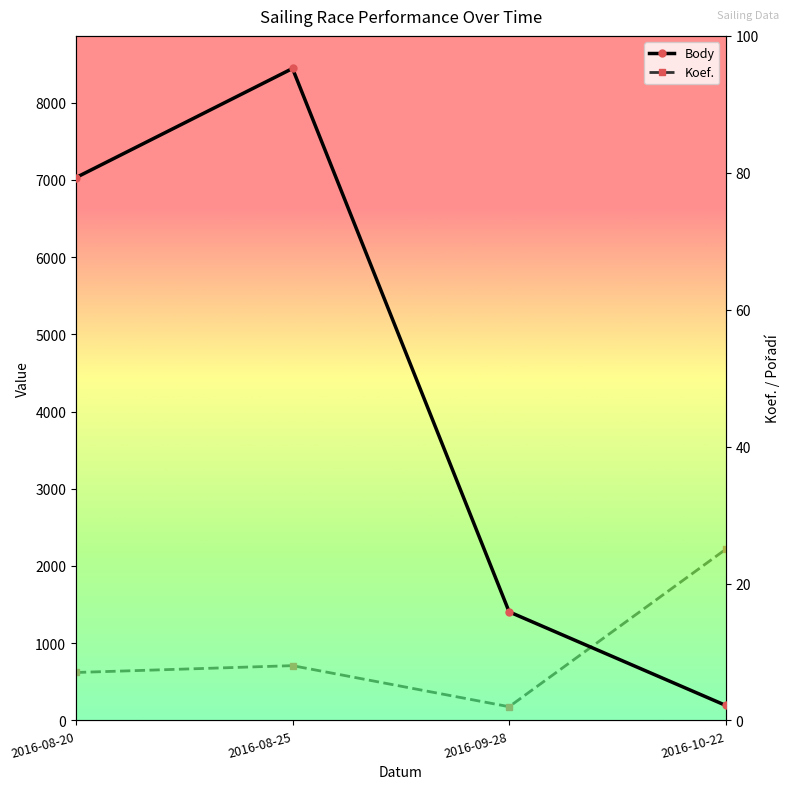

At which label is Body closest to 4318?

2016-08-20